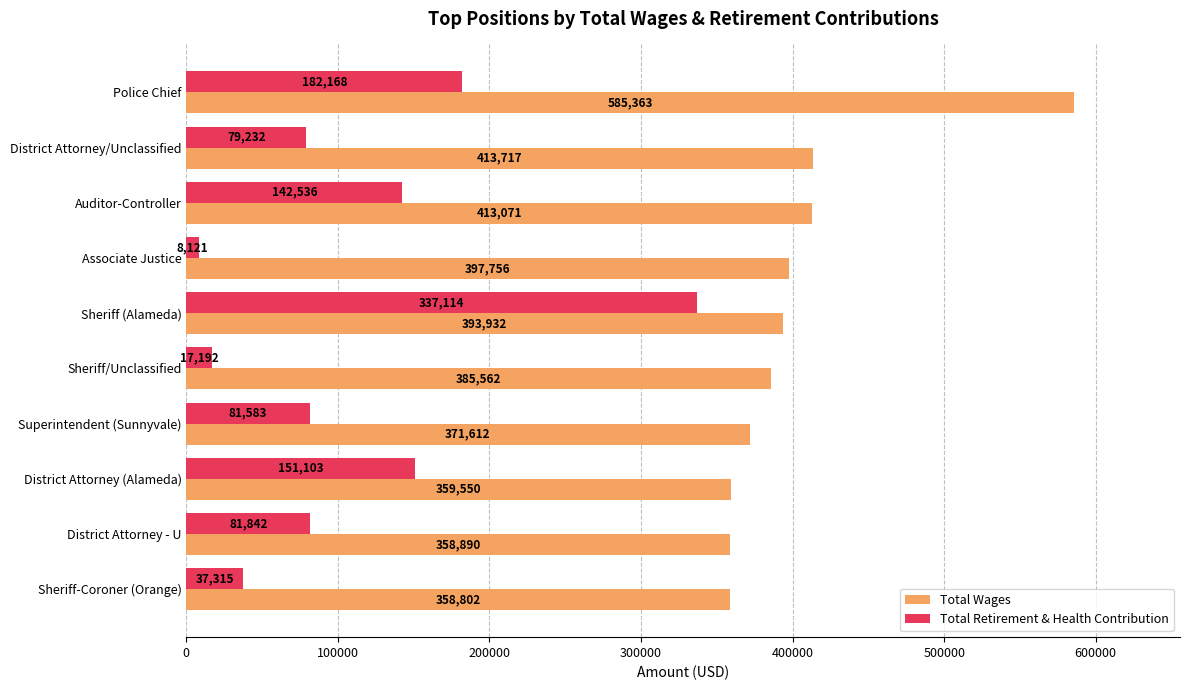

What is the difference between the maximum and minimum values in the Total Wages series?

226561.0